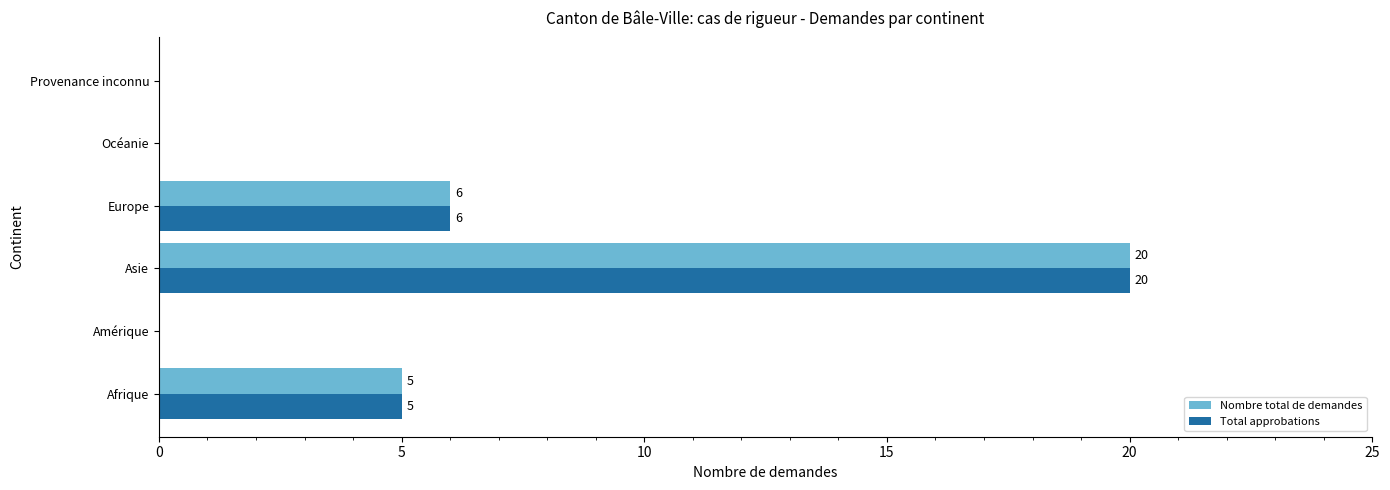

Count the number of categories in the chart.

6